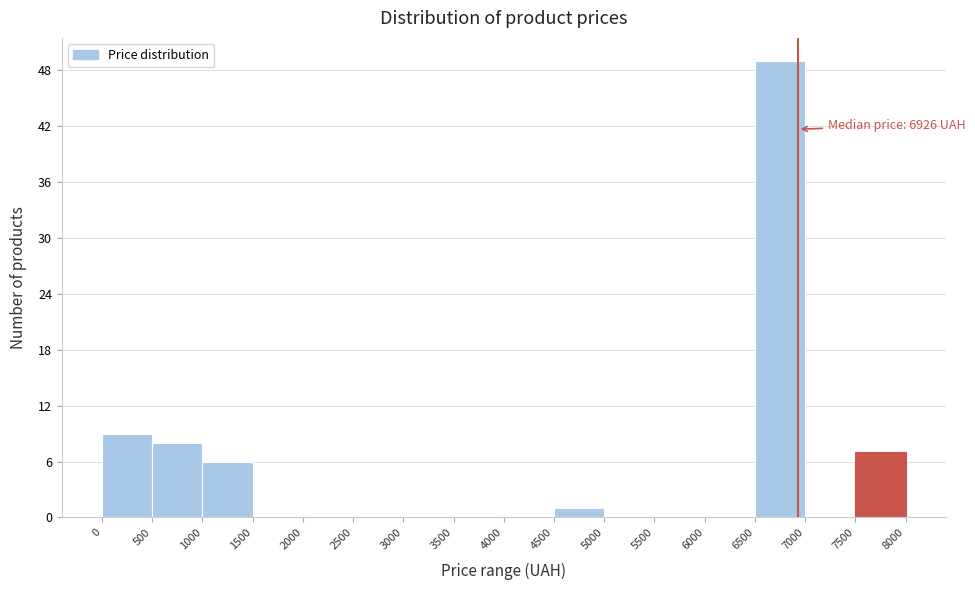

Over which range of the x-axis is the bar tallest?

6500 to 7000